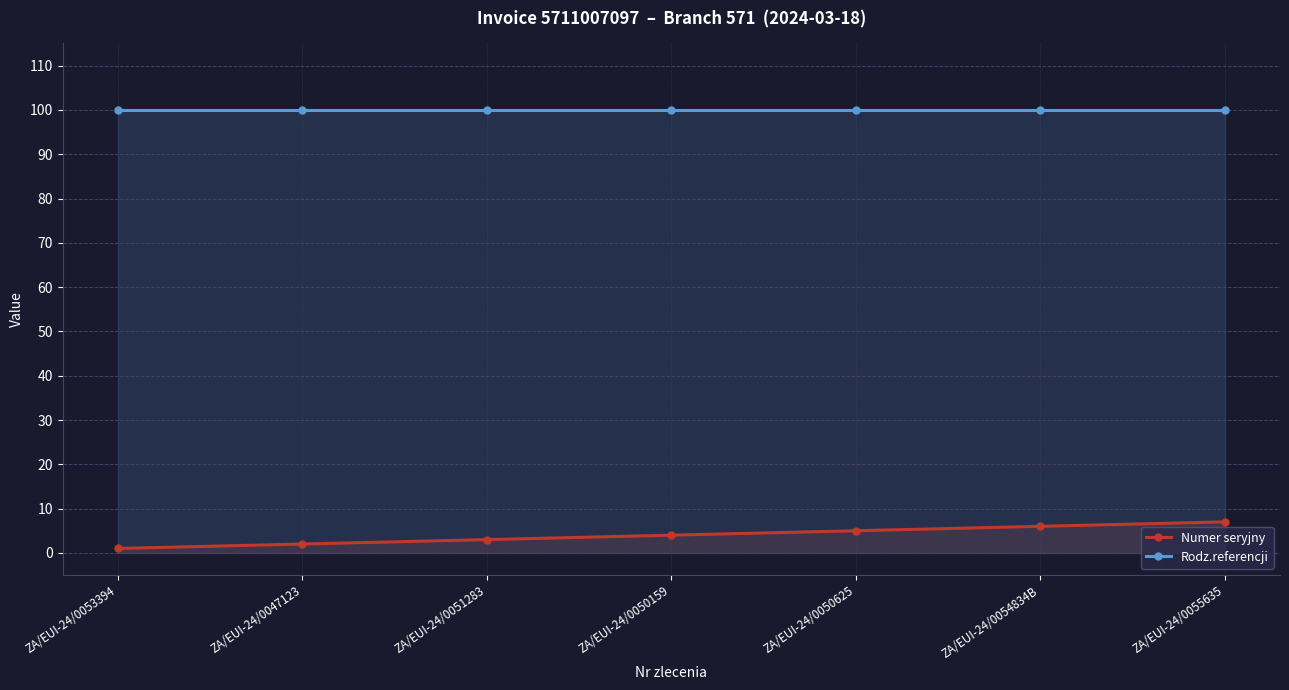

Is it true that Numer seryjny equals 1 at ZA/EUI-24/0053394?

True